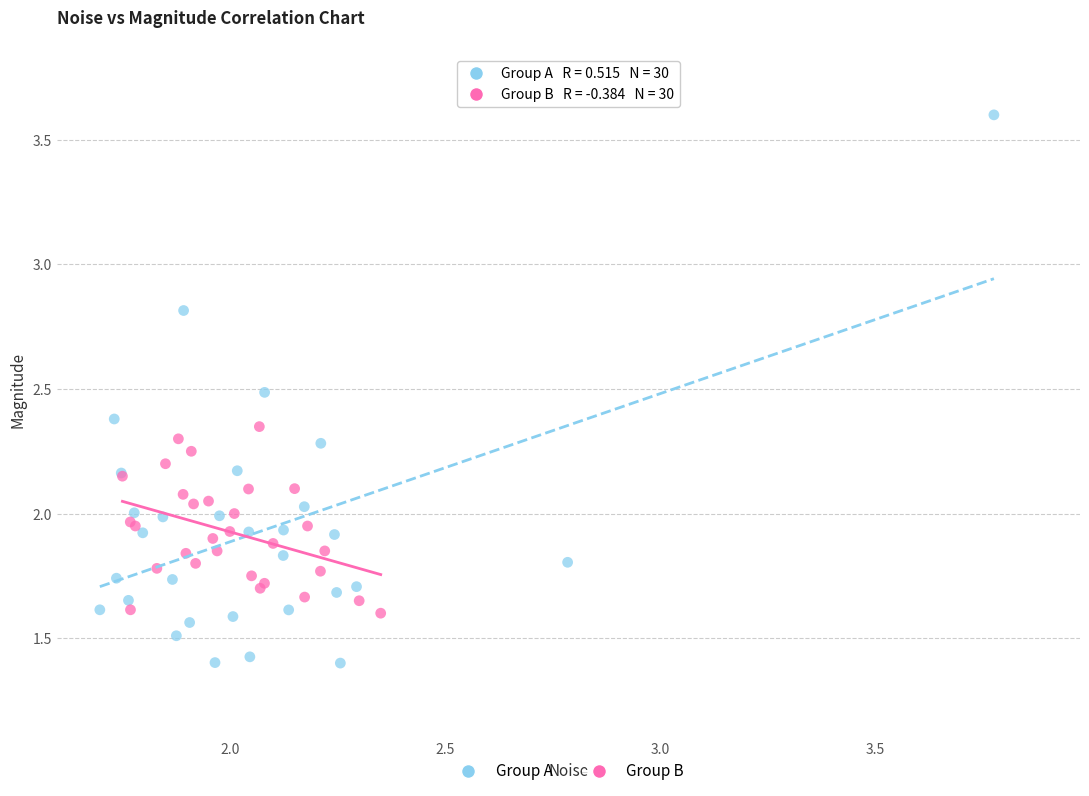

Which series reaches the minimum Y coordinate?

Group A